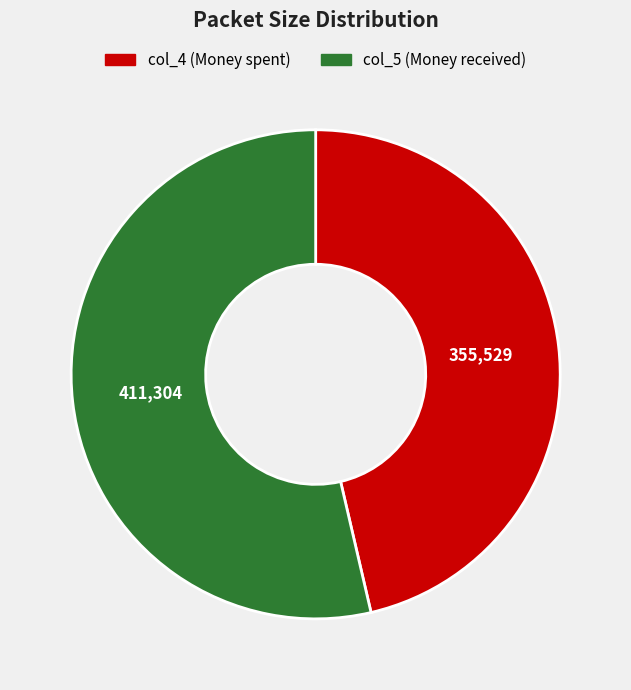

Is col_4 (Money spent) the majority of the pie?

No